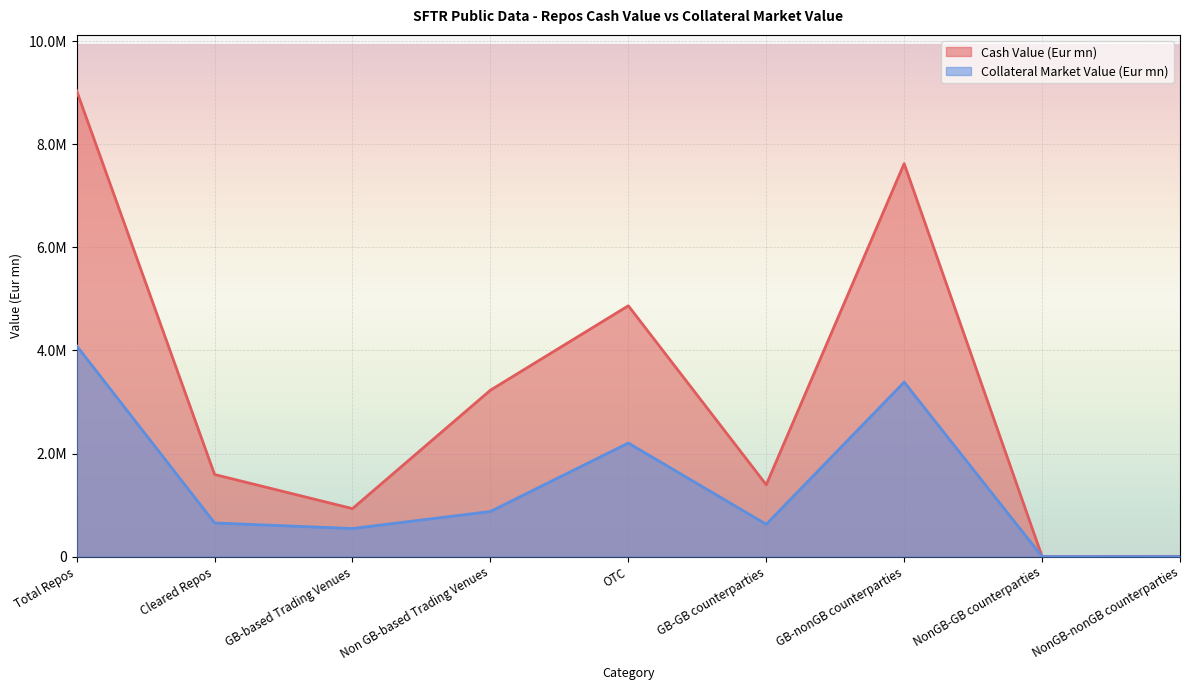

Which series has the widest spread of values?

Cash Value (Eur mn)